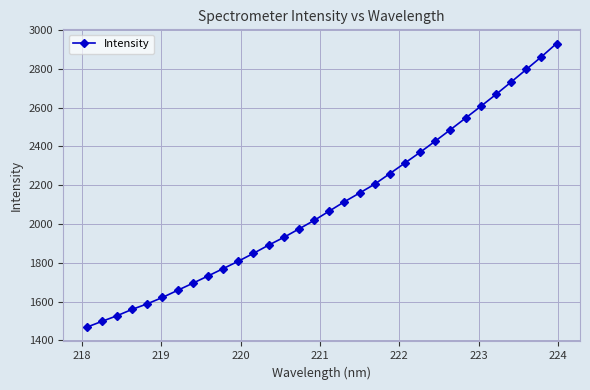

What is the difference between the second highest and second lowest values?

1364.4